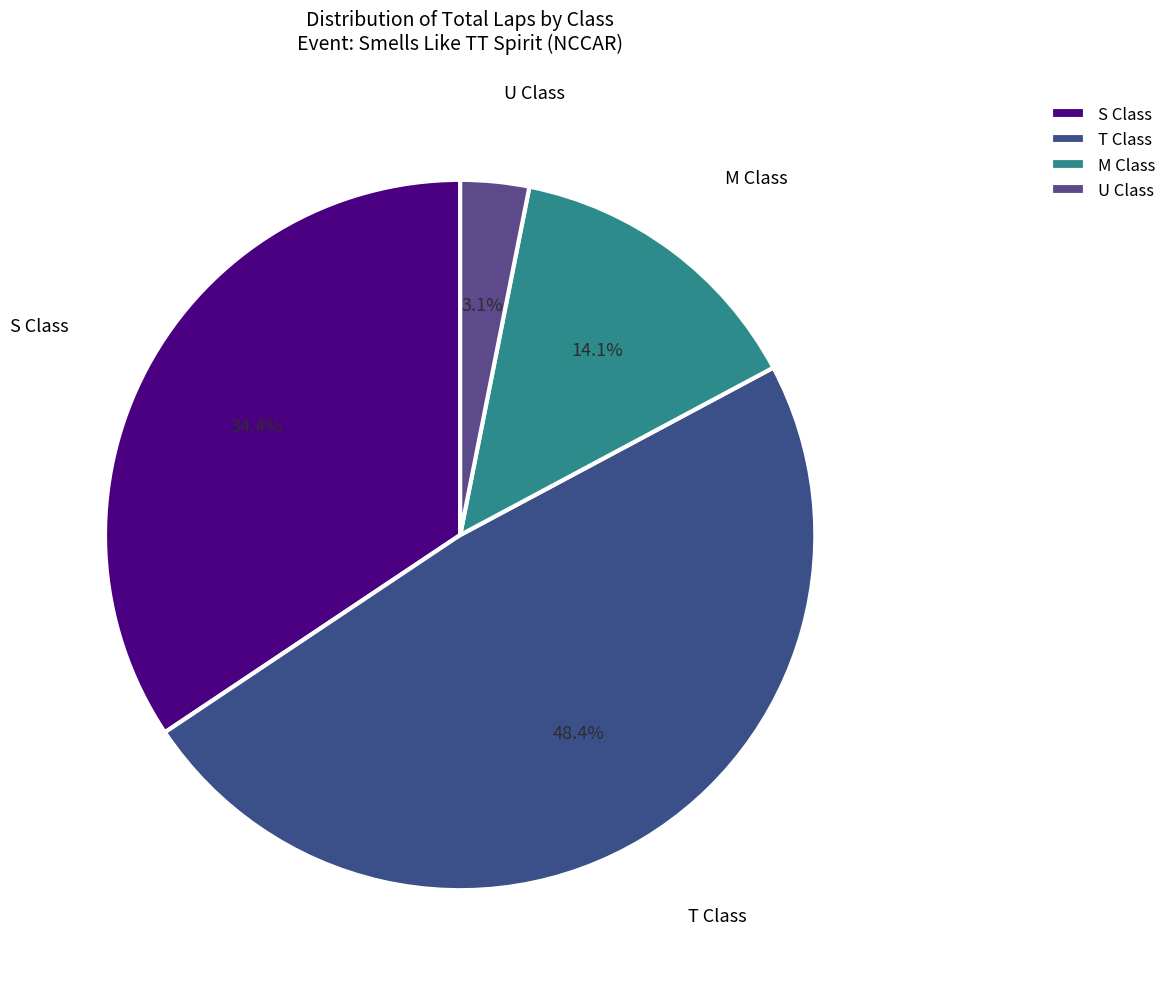

Between T Class and S Class, which is larger?

T Class